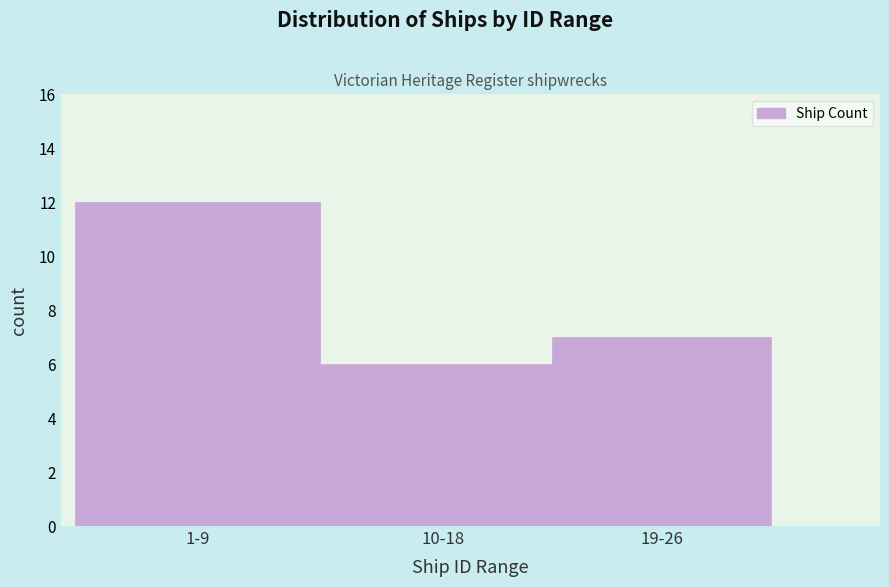

Reading left to right, extract all data points from this chart.

12	6	7